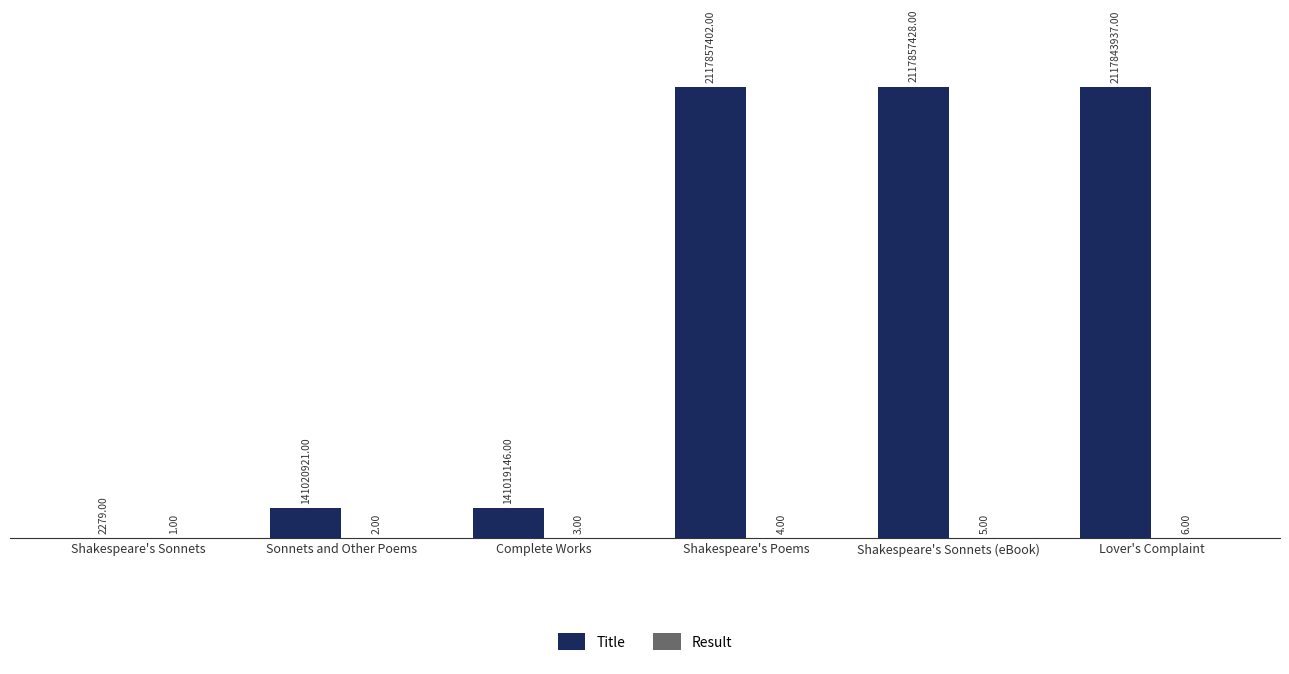

Between Complete Works and Shakespeare's Poems, which series saw the biggest shift?

Title